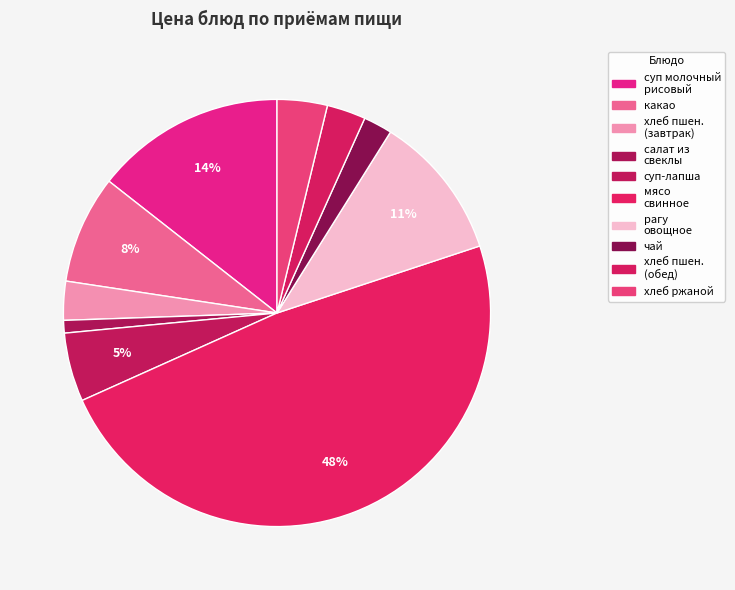

To the nearest percent, what is the average slice percentage?

10%